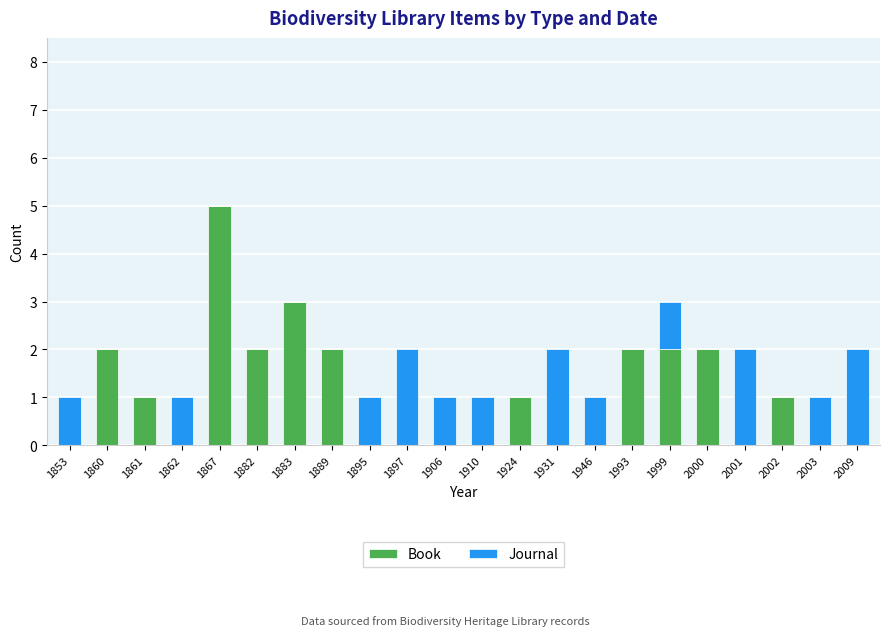

What is the maximum value for Book?

5